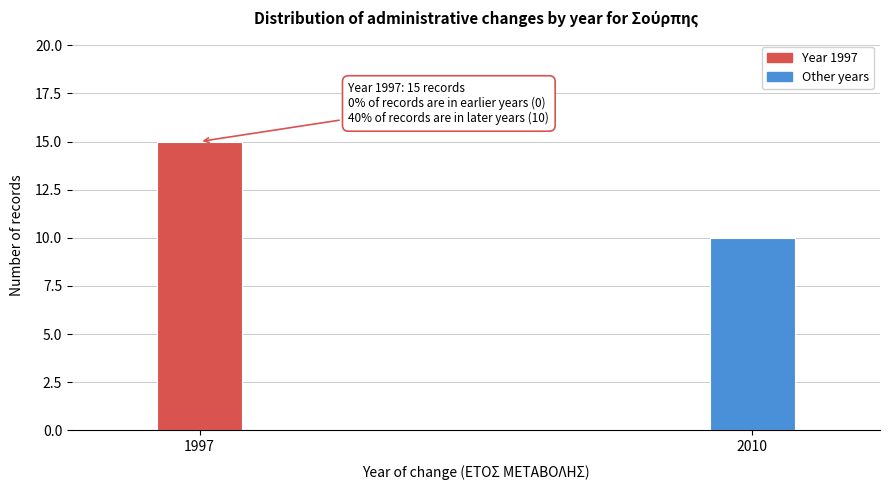

Reading left to right, list all the values displayed in this chart.

1997=15	2010=10